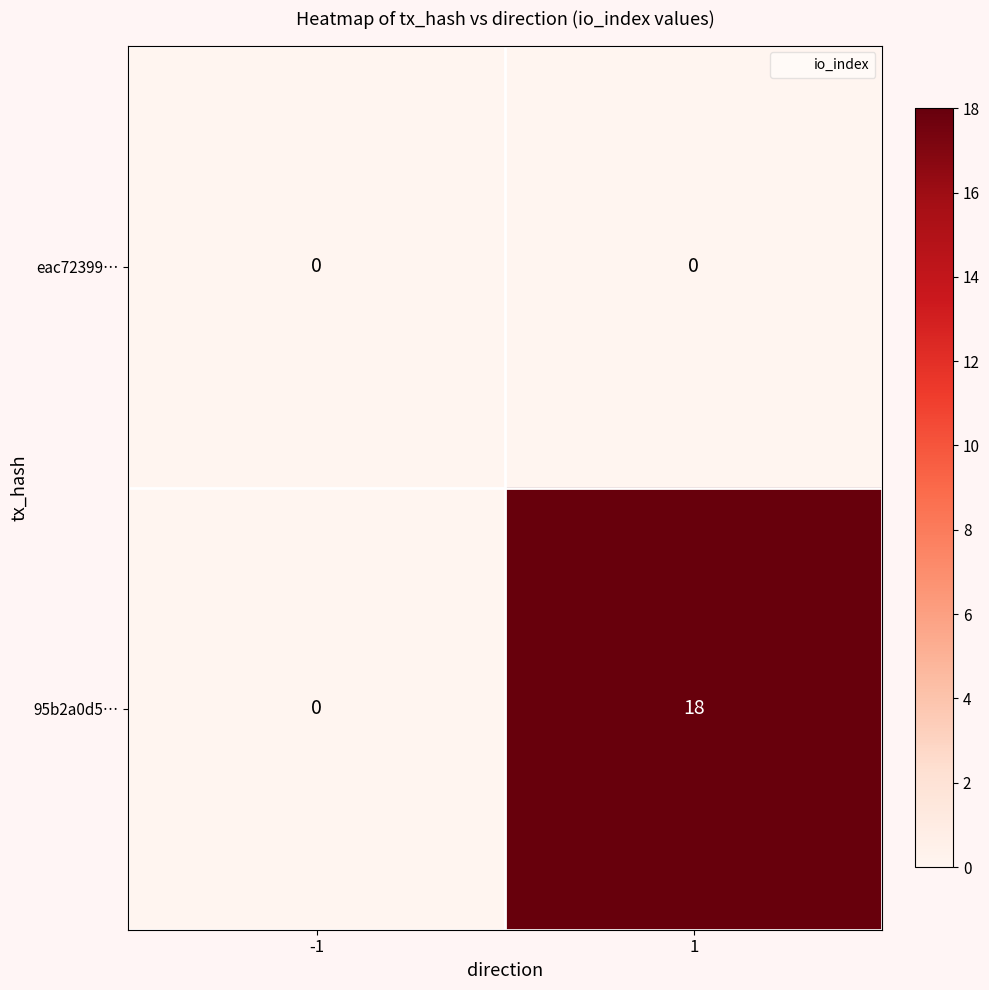

Reading left to right, extract all data points from this chart.

eac72399…: 0	0
95b2a0d5…: 0	18